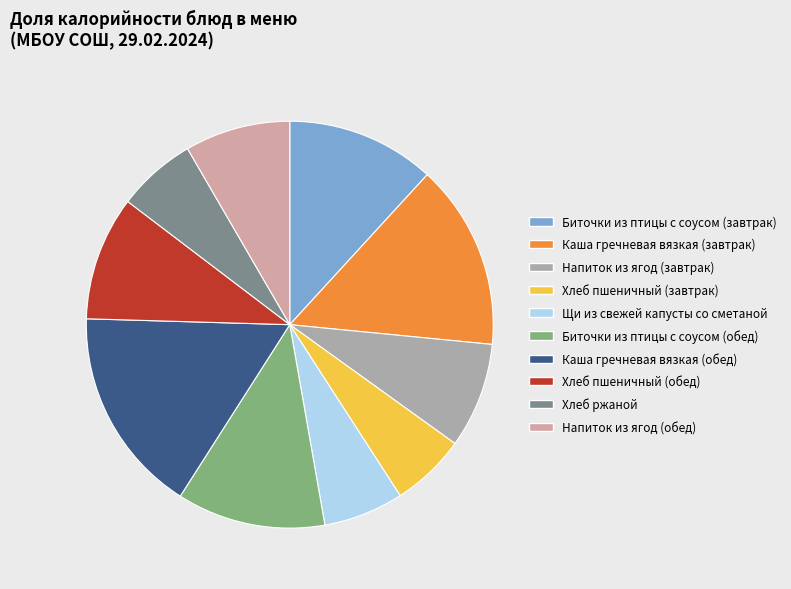

How many segments does this pie chart have?

10